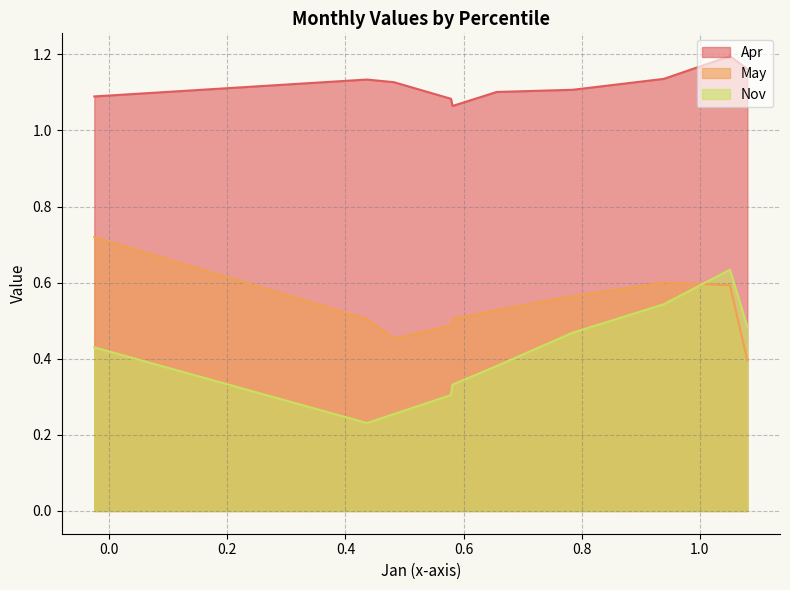

True or false: Nov and Apr cross at least once.

False